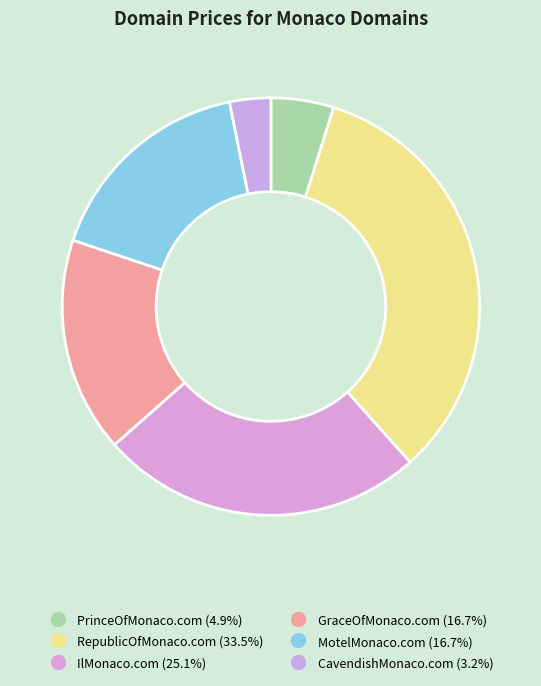

To the nearest percent, what is the combined percentage of CavendishMonaco.com and RepublicOfMonaco.com?

37%